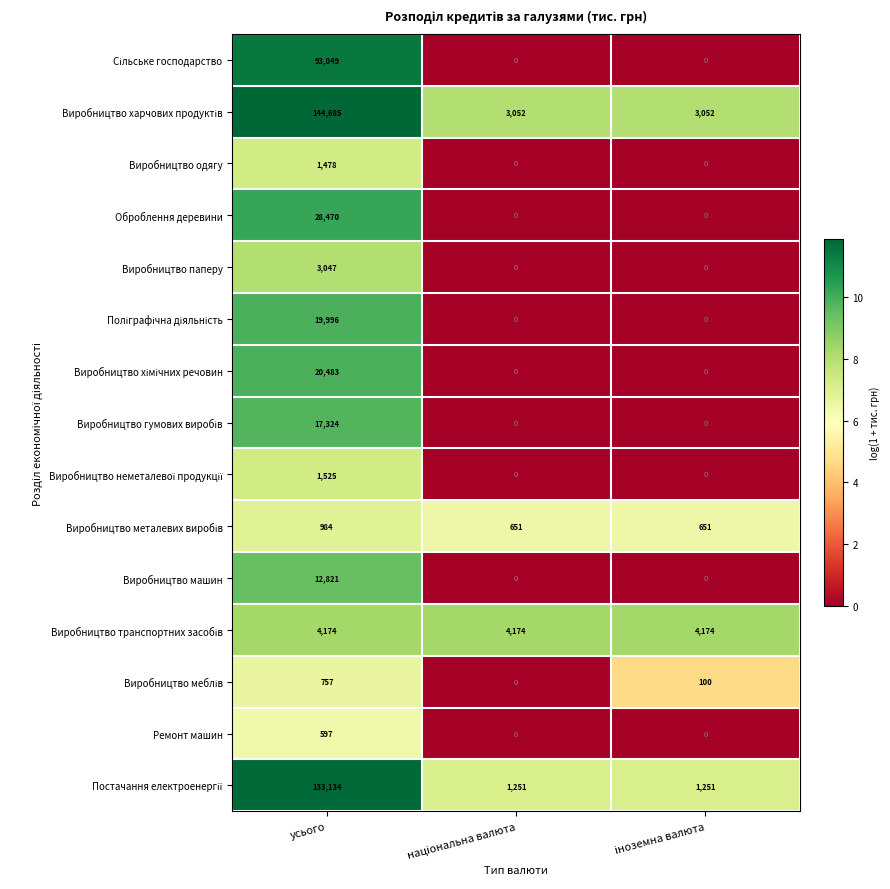

What is the difference between the maximum and minimum values in the Ремонт машин series?

597